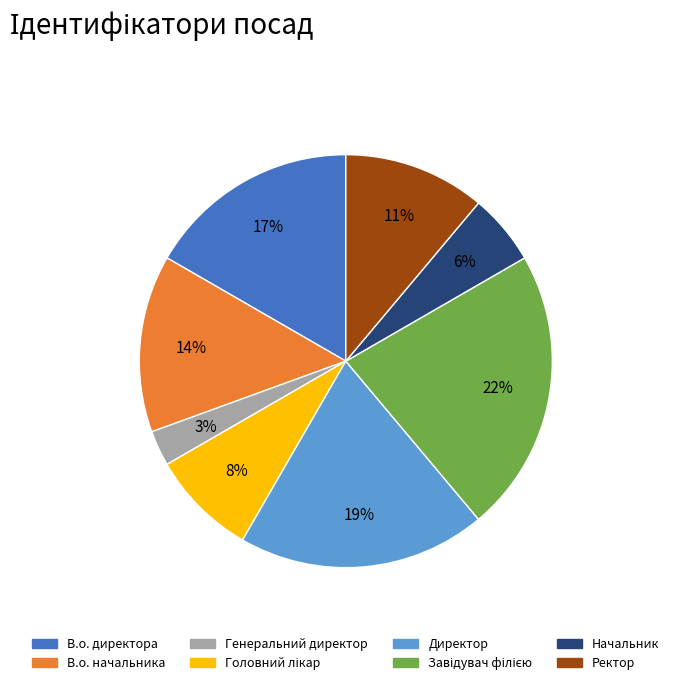

Is the sum of Ректор and Директор greater than half?

No